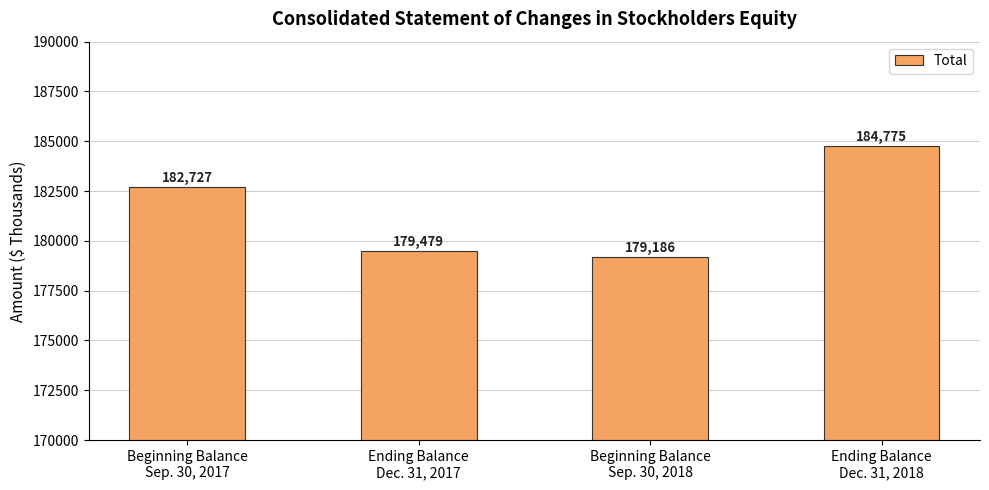

Which has a higher value, Beginning Balance
Sep. 30, 2017 or Beginning Balance
Sep. 30, 2018?

Beginning Balance
Sep. 30, 2017